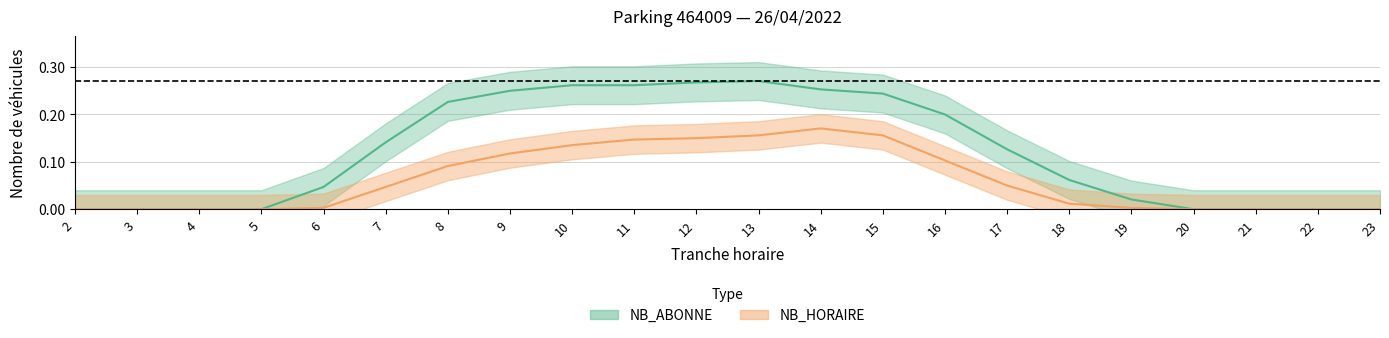

How many lines are shown in the chart?

2